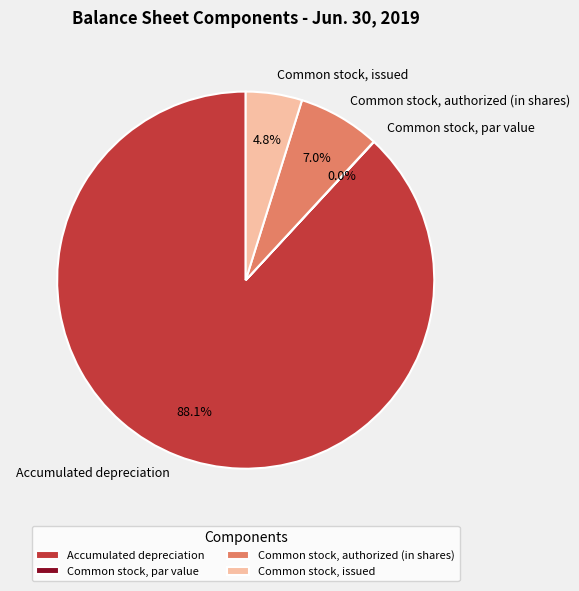

Which has a higher value, Common stock, authorized (in shares) or Accumulated depreciation?

Accumulated depreciation